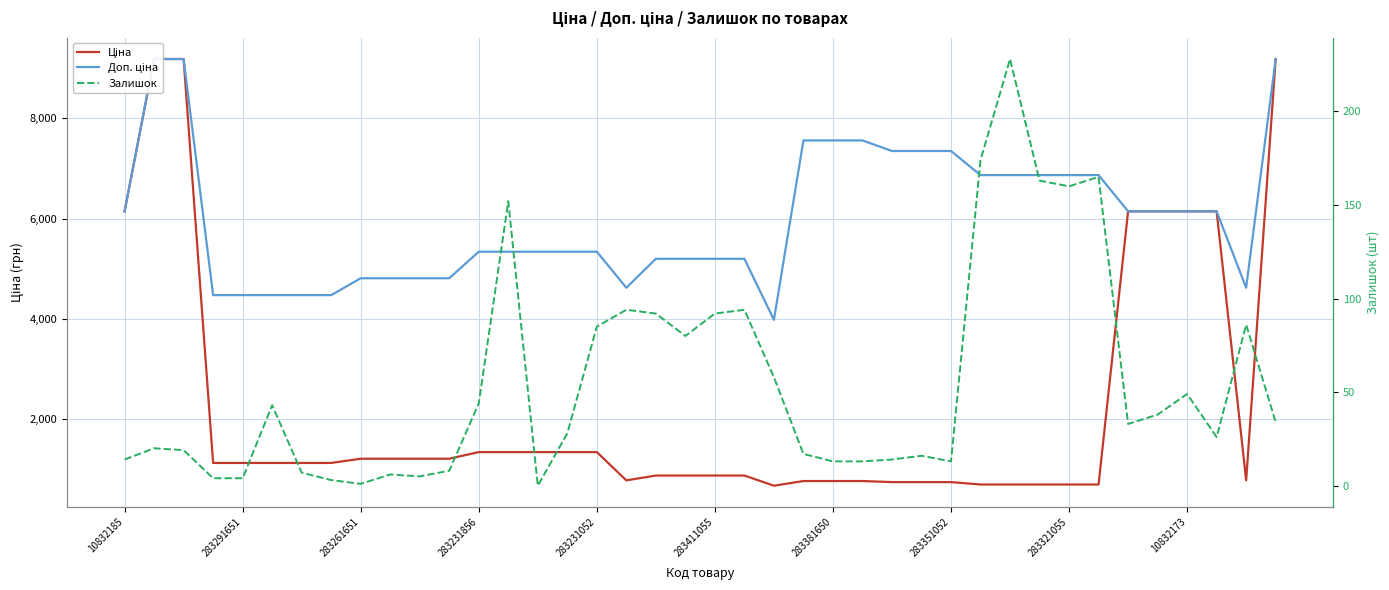

At how many categories does at least one series exceed 6563?

14